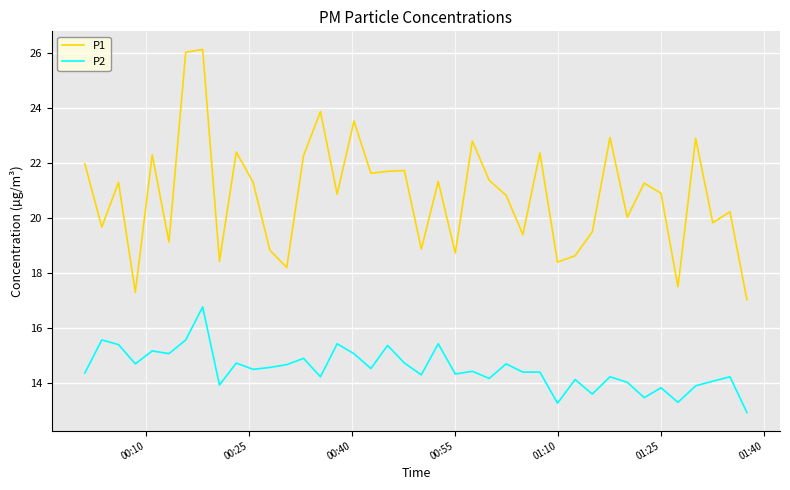

Which series has the widest spread of values?

P1